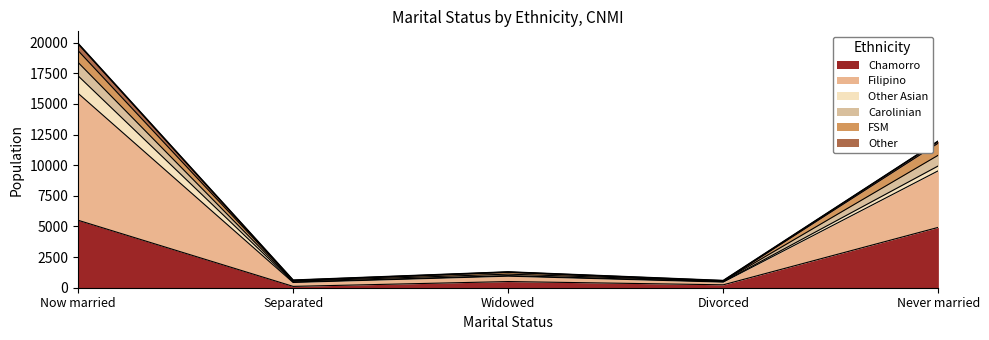

Which category has the highest value in the Chamorro series?

Now married